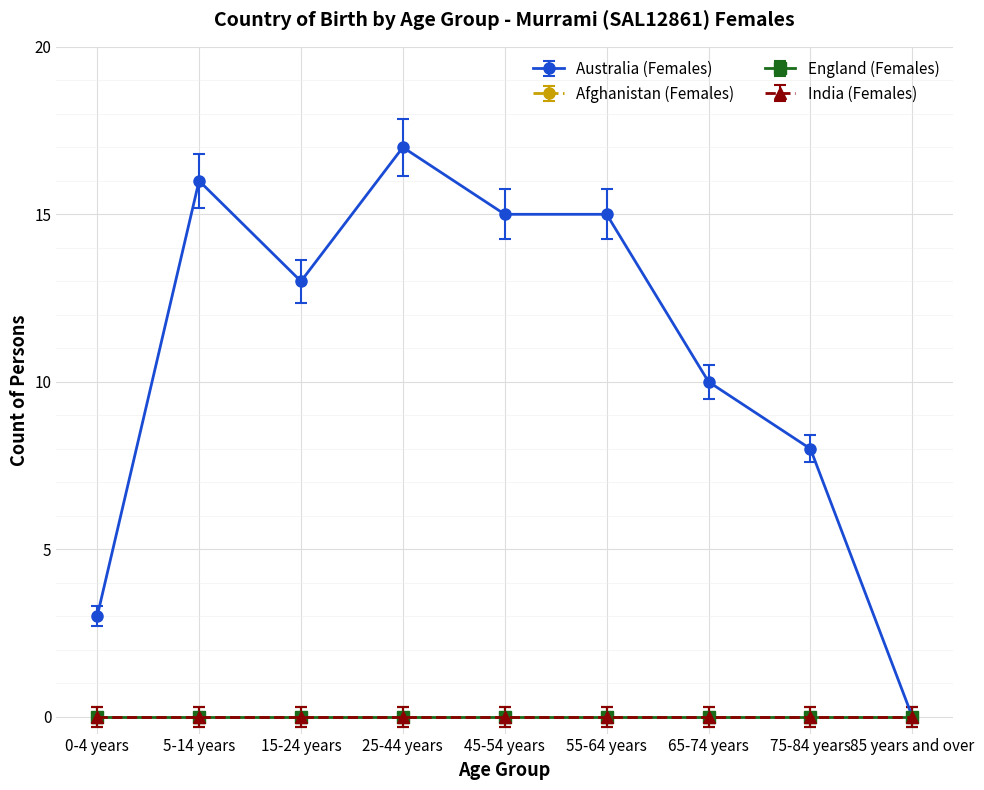

Does the chart have visible grid lines?

Yes